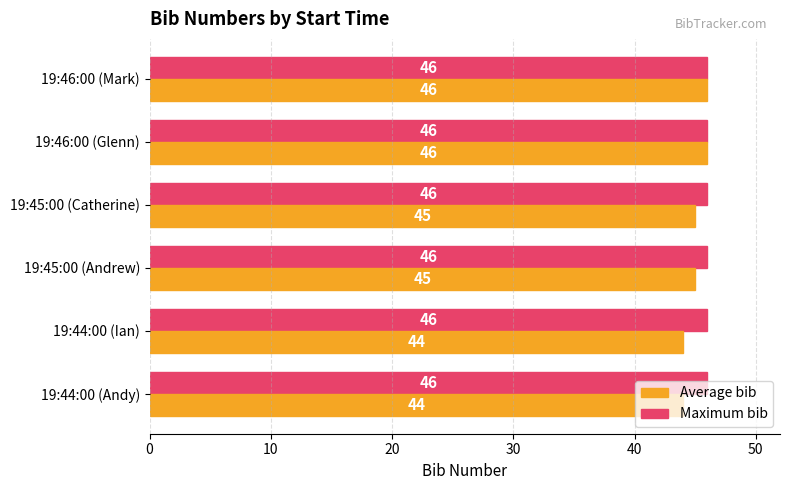

What value does the Maximum bib series have at 19:46:00 (Glenn)?

46